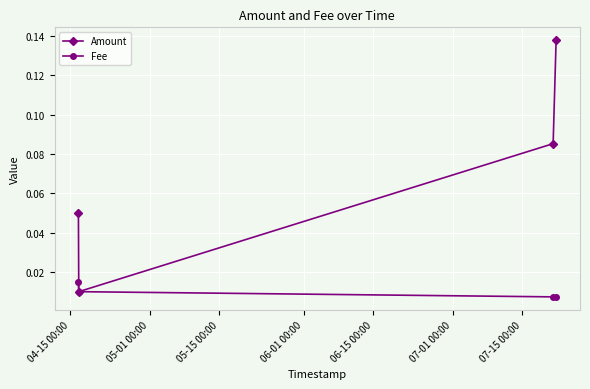

Rank the series by their average value, from lowest to highest.

Fee, Amount